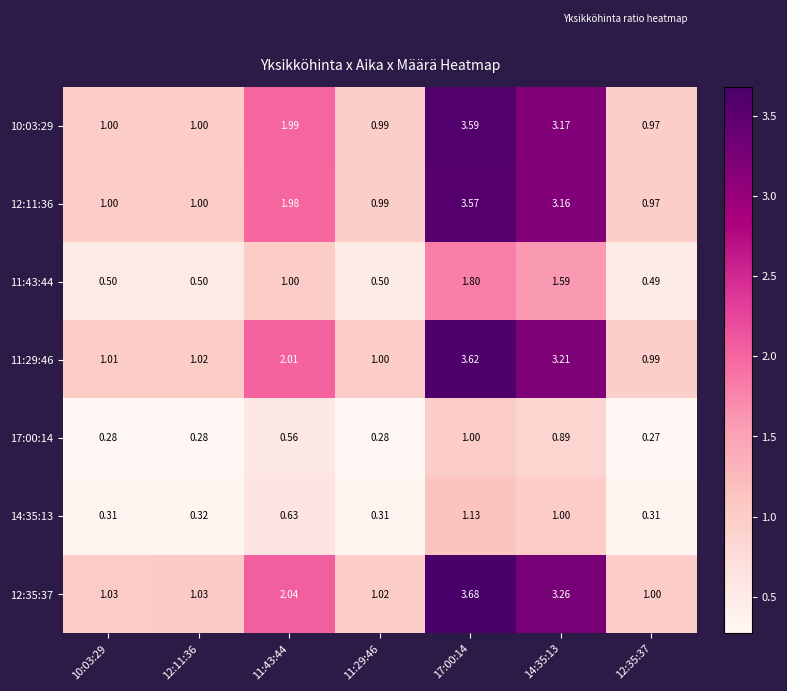

Is the value of 17:00:14 at 11:29:46 greater than the value of 14:35:13 at 11:29:46?

No